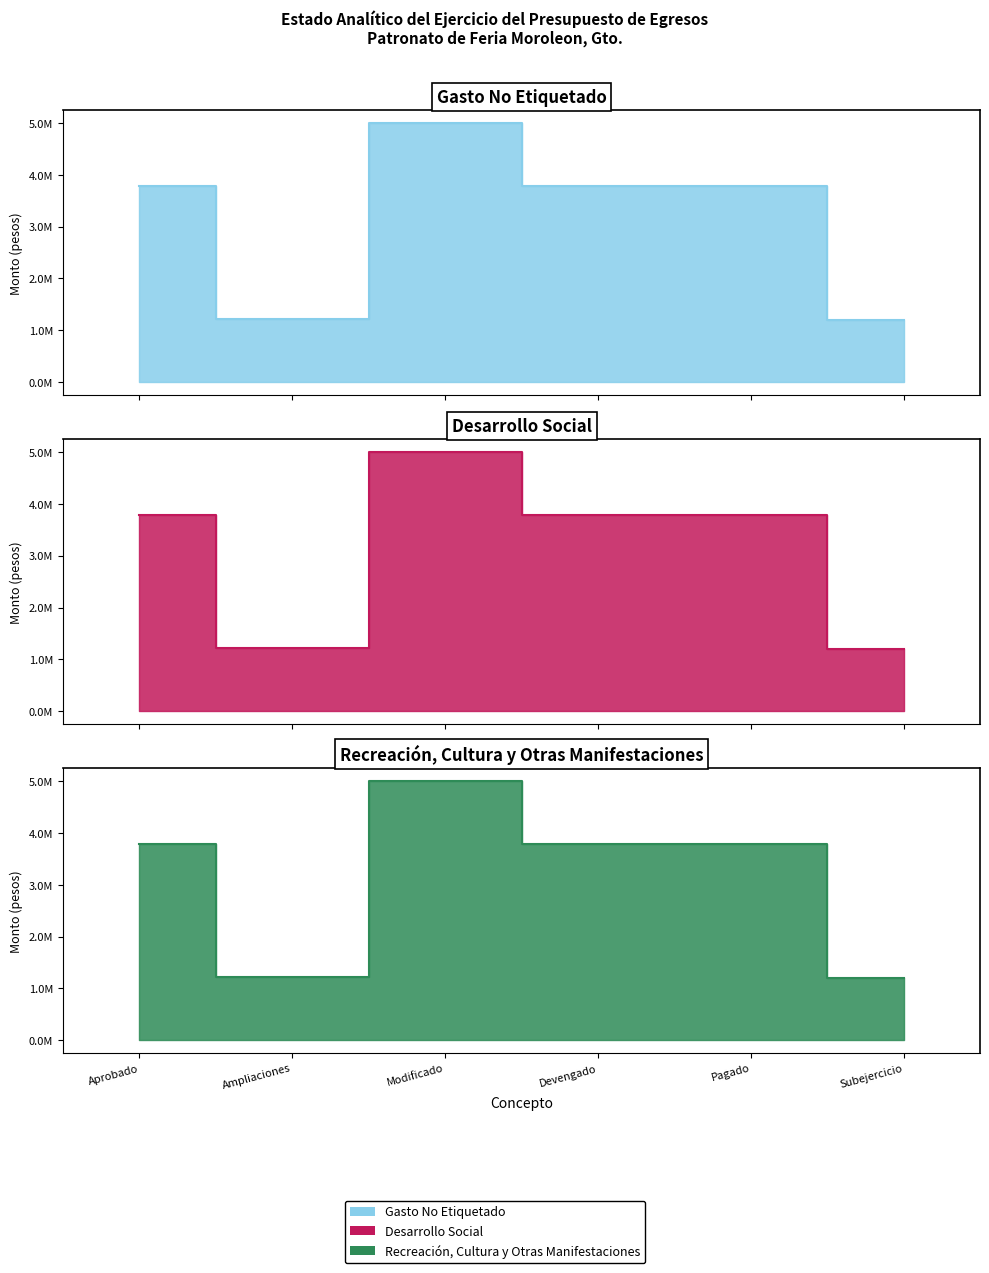

True or false: Desarrollo Social and Gasto No Etiquetado intersect in this chart.

False